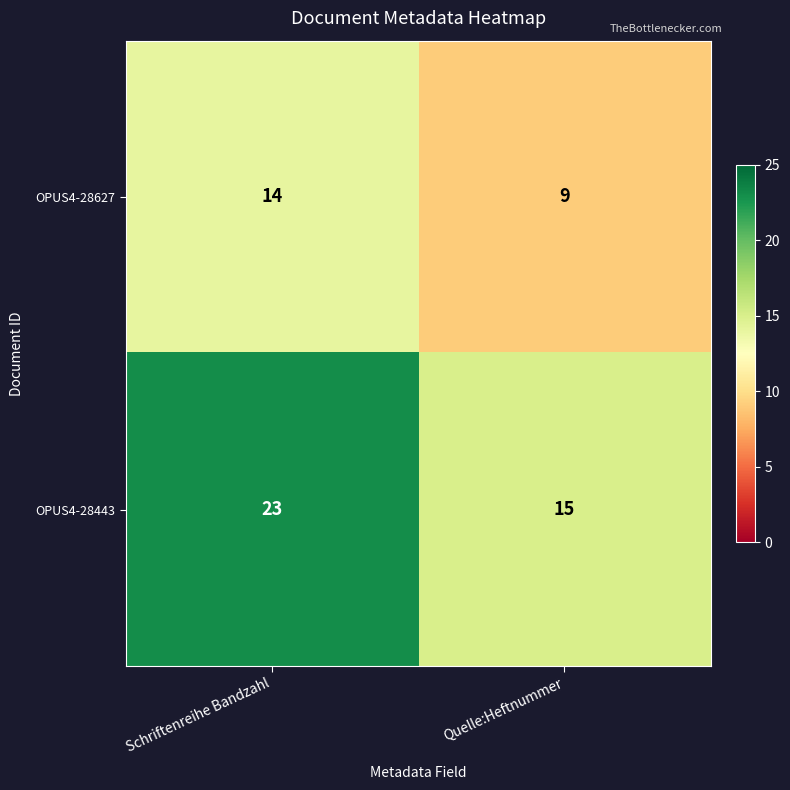

The OPUS4-28627 series shows 14 at Schriftenreihe Bandzahl. True or false?

True